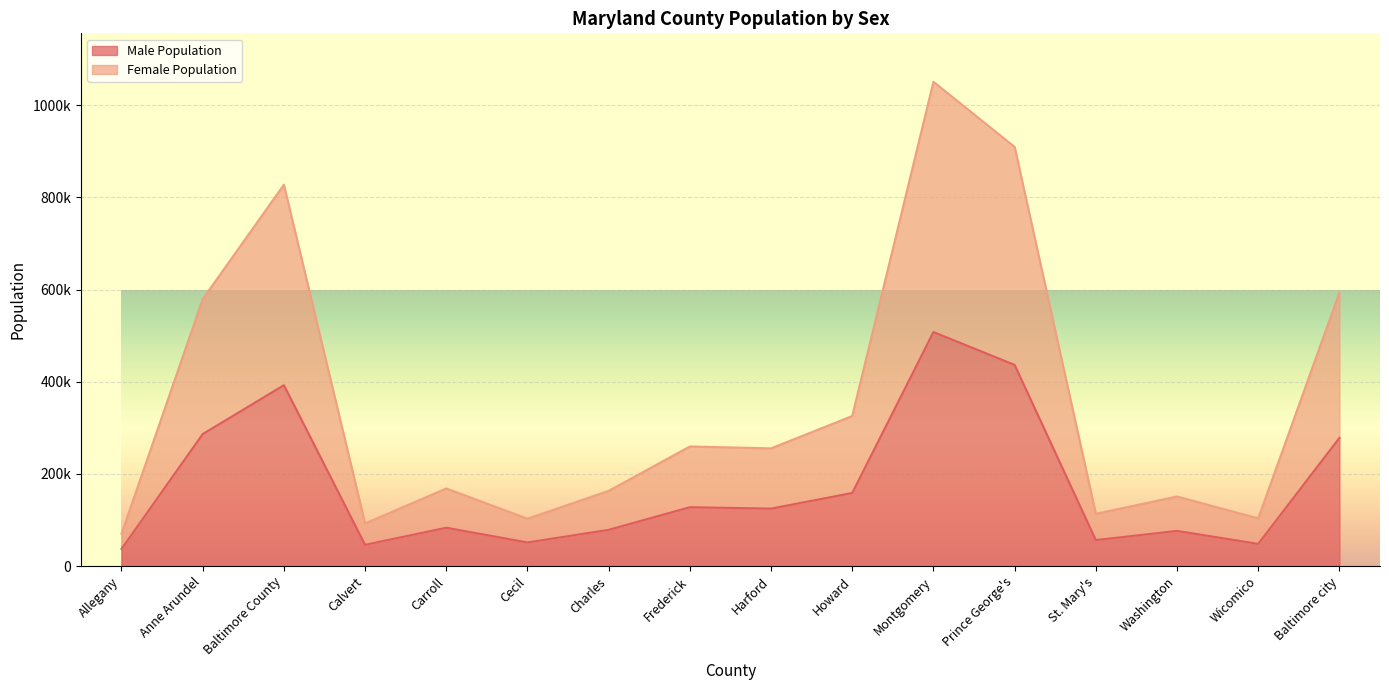

How many series are shown in this chart?

2